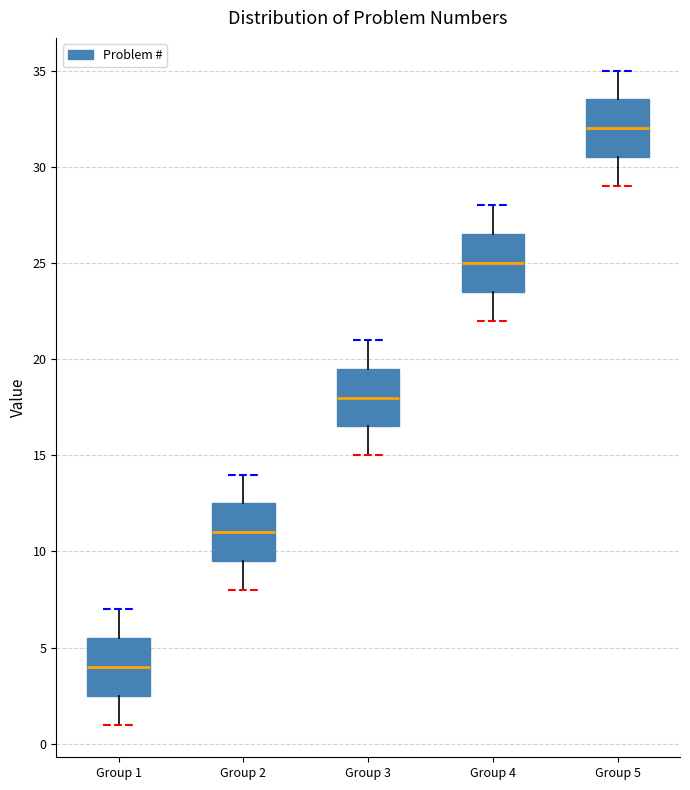

Where does the upper whisker of the box for Group 3 end on the y-axis? The values are not printed on the chart, so give them approximately, as read against the axis.

21.0